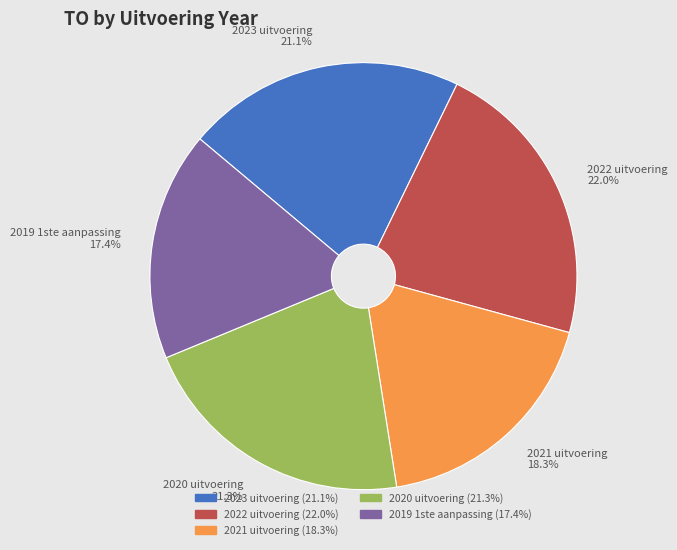

Does any single category account for the majority?

No